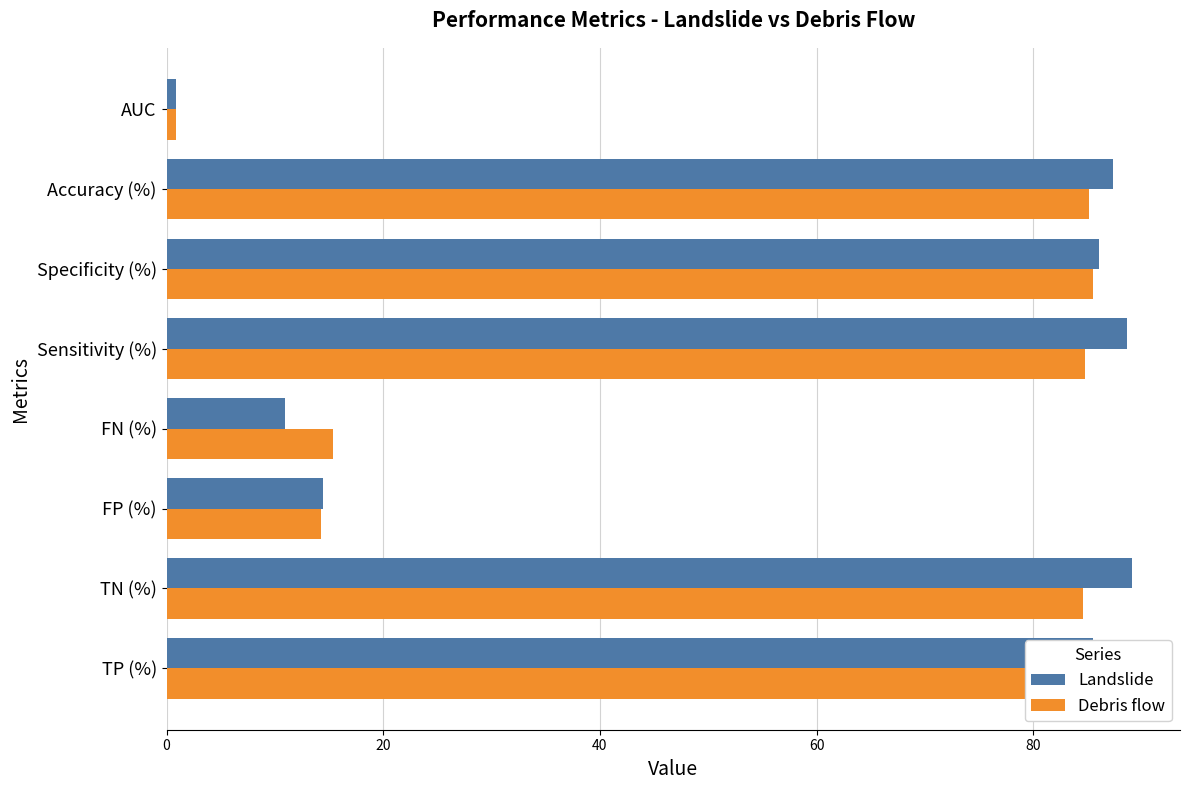

What is the difference between the highest and lowest values at Sensitivity (%)?

3.9